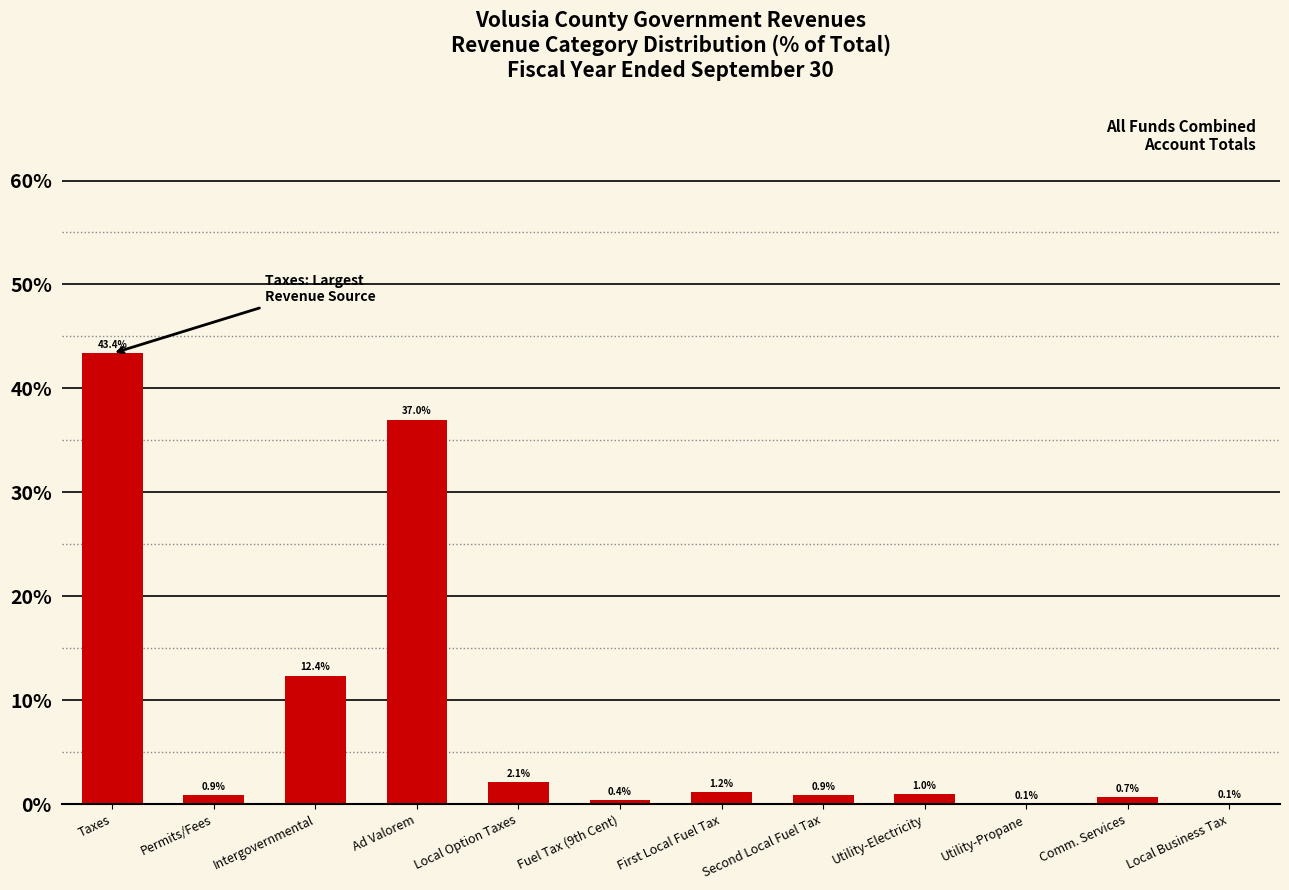

Is it true that the value at Ad Valorem is 61.5?

False